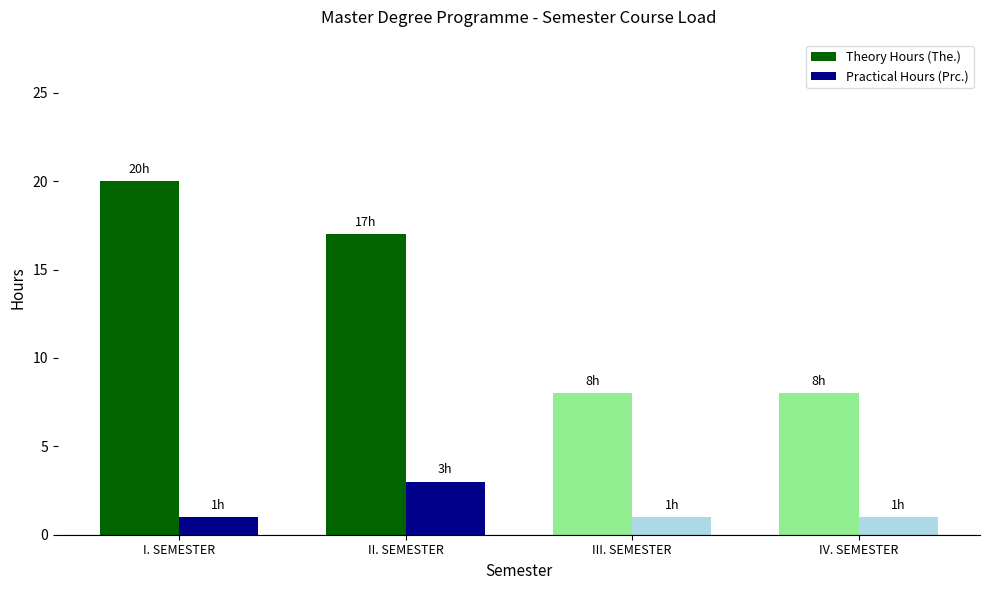

Which category has the highest value across all series?

I. SEMESTER